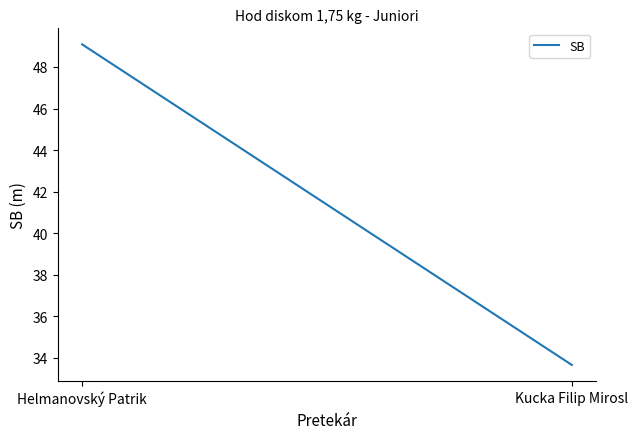

What is the difference between the maximum and minimum values?

15.4